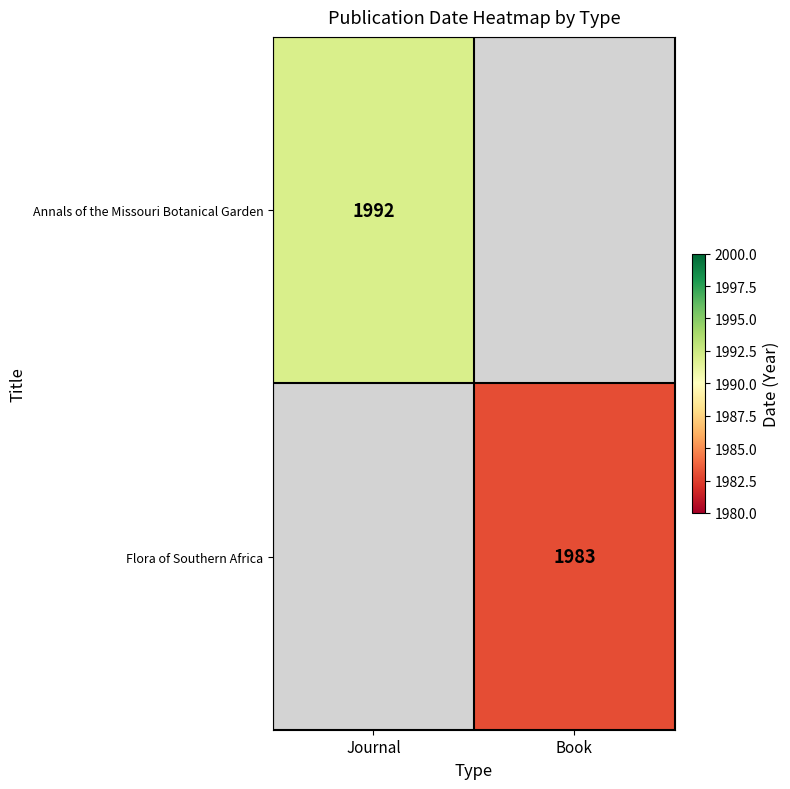

The value of Annals of the Missouri Botanical Garden at Journal is 2674. True or false?

False